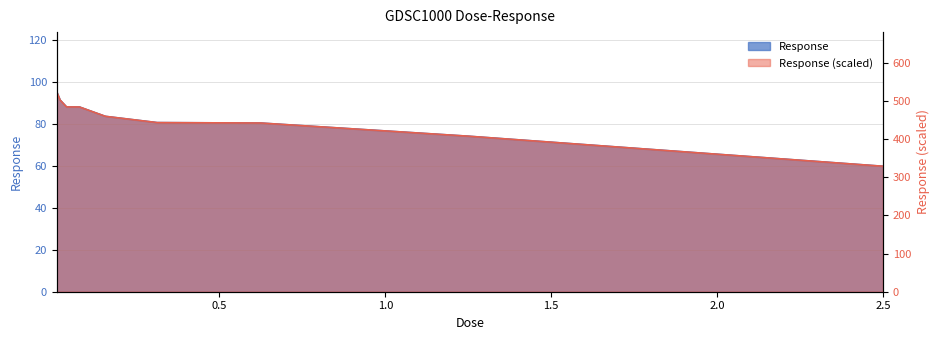

Which label corresponds to the smallest value in the chart?

2.5